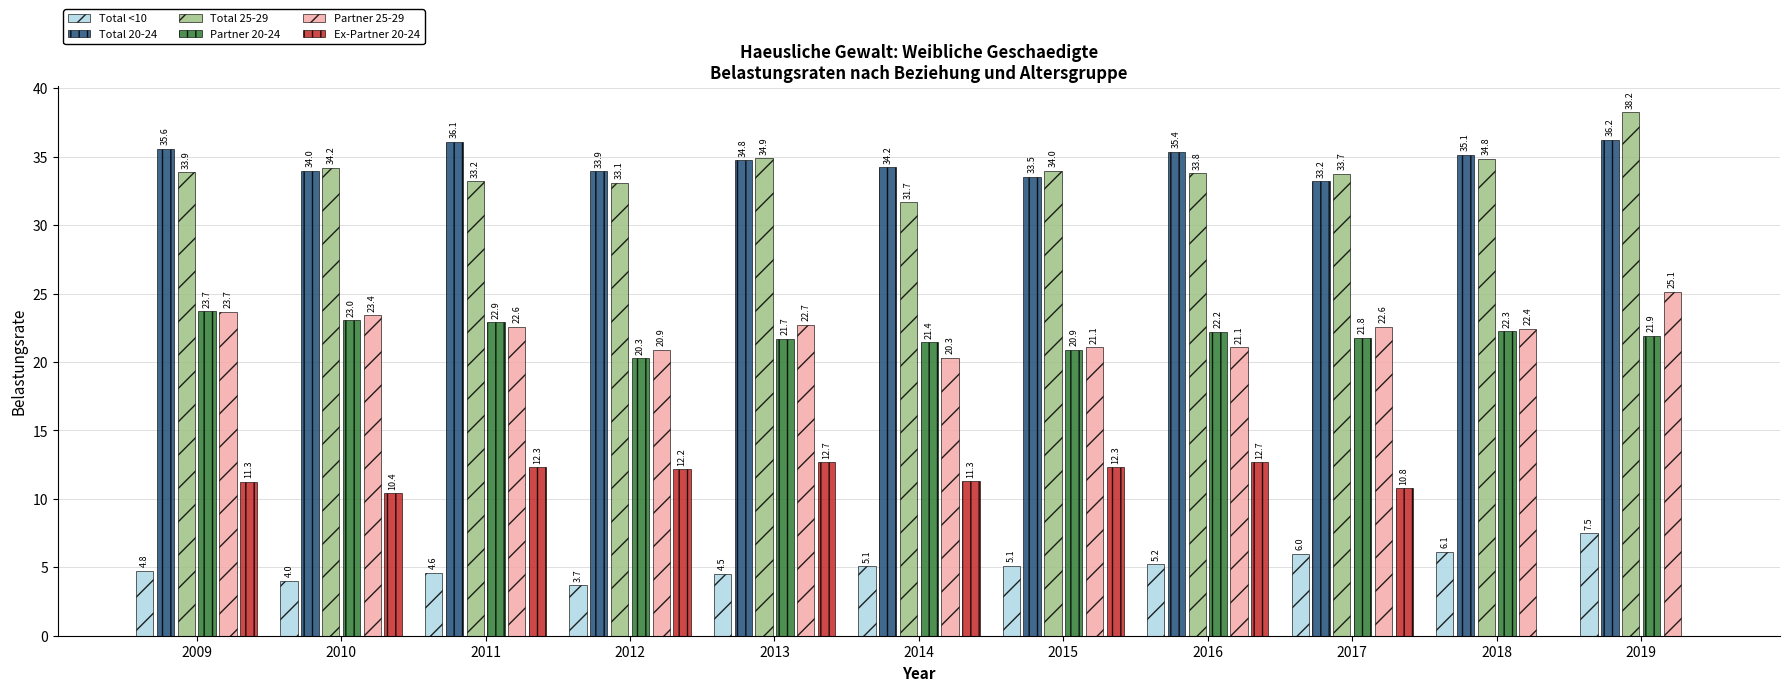

Is the value of Partner 20-24 at 2011 greater than the value of Total 20-24 at 2014?

No